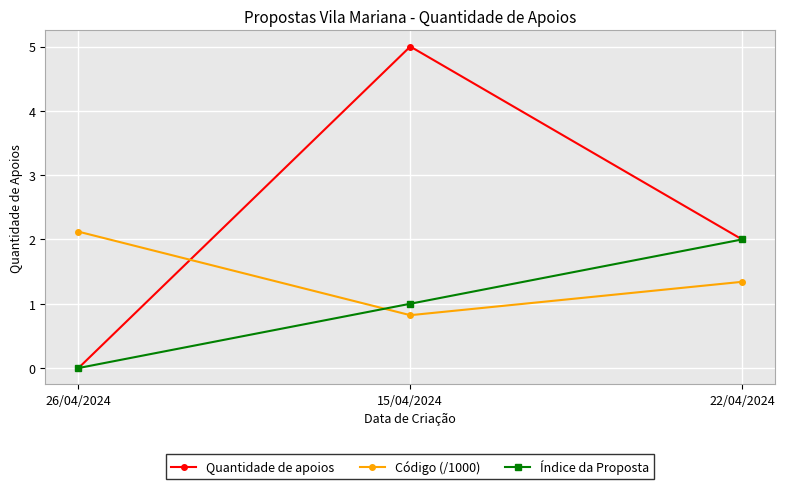

Which series has the widest spread of values?

Quantidade de apoios